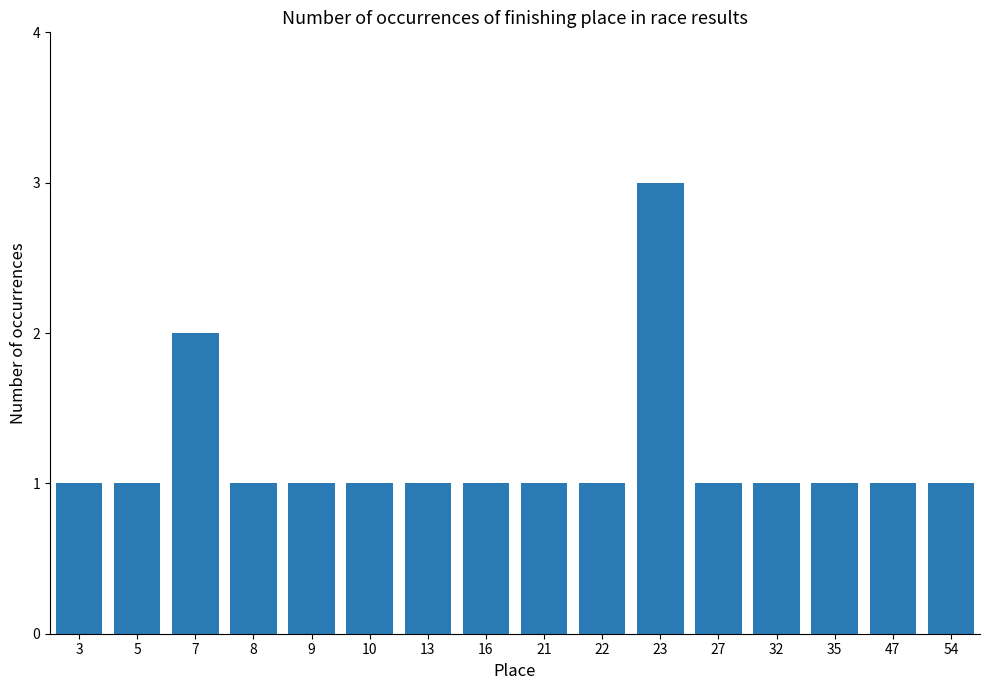

How many values are between 1 and 2?

15